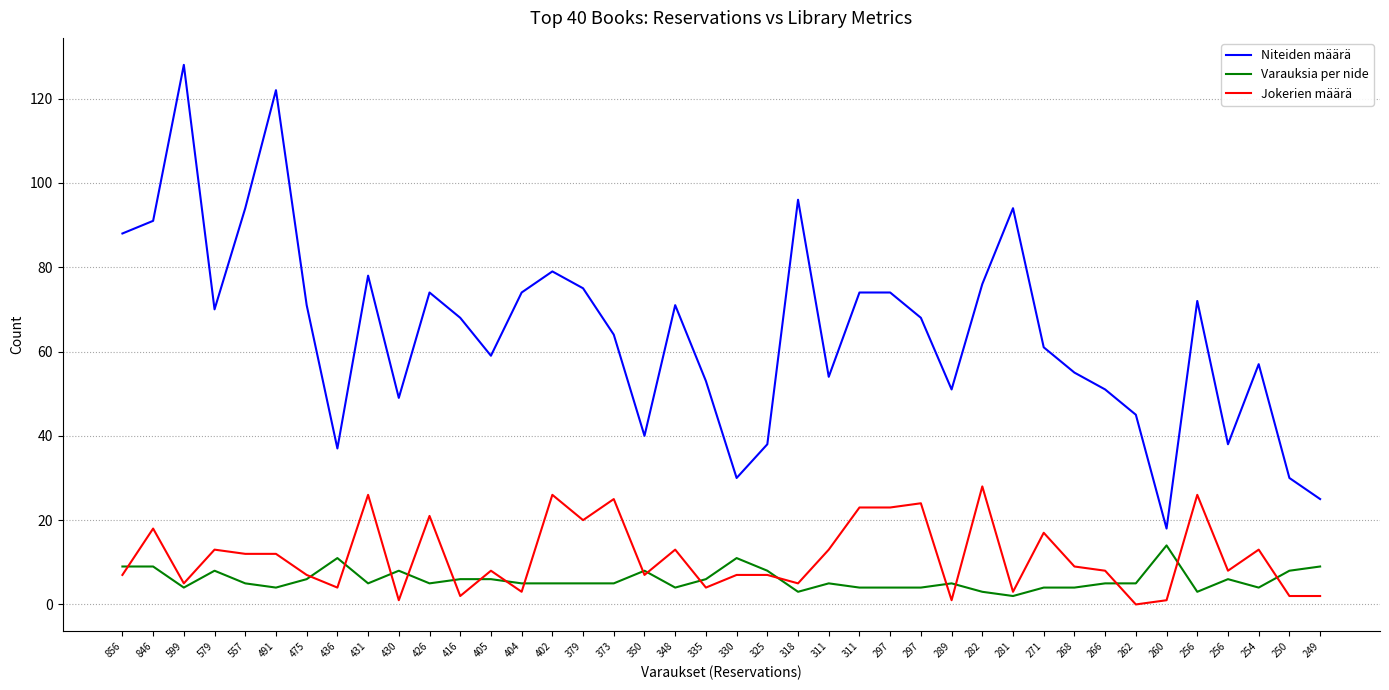

What is the difference between the Varauksia per nide values at 379 and 254?

1